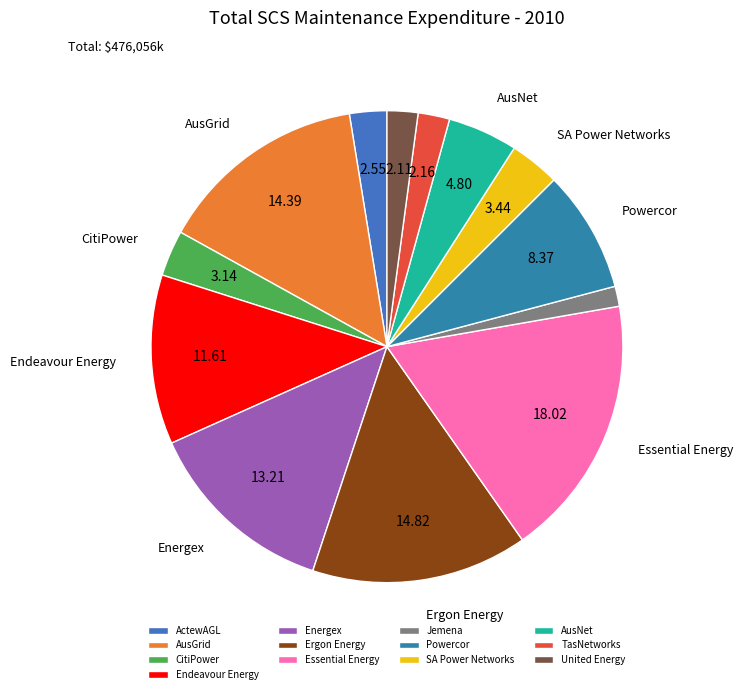

True or false: Jemena accounts for 1% of the total.

True